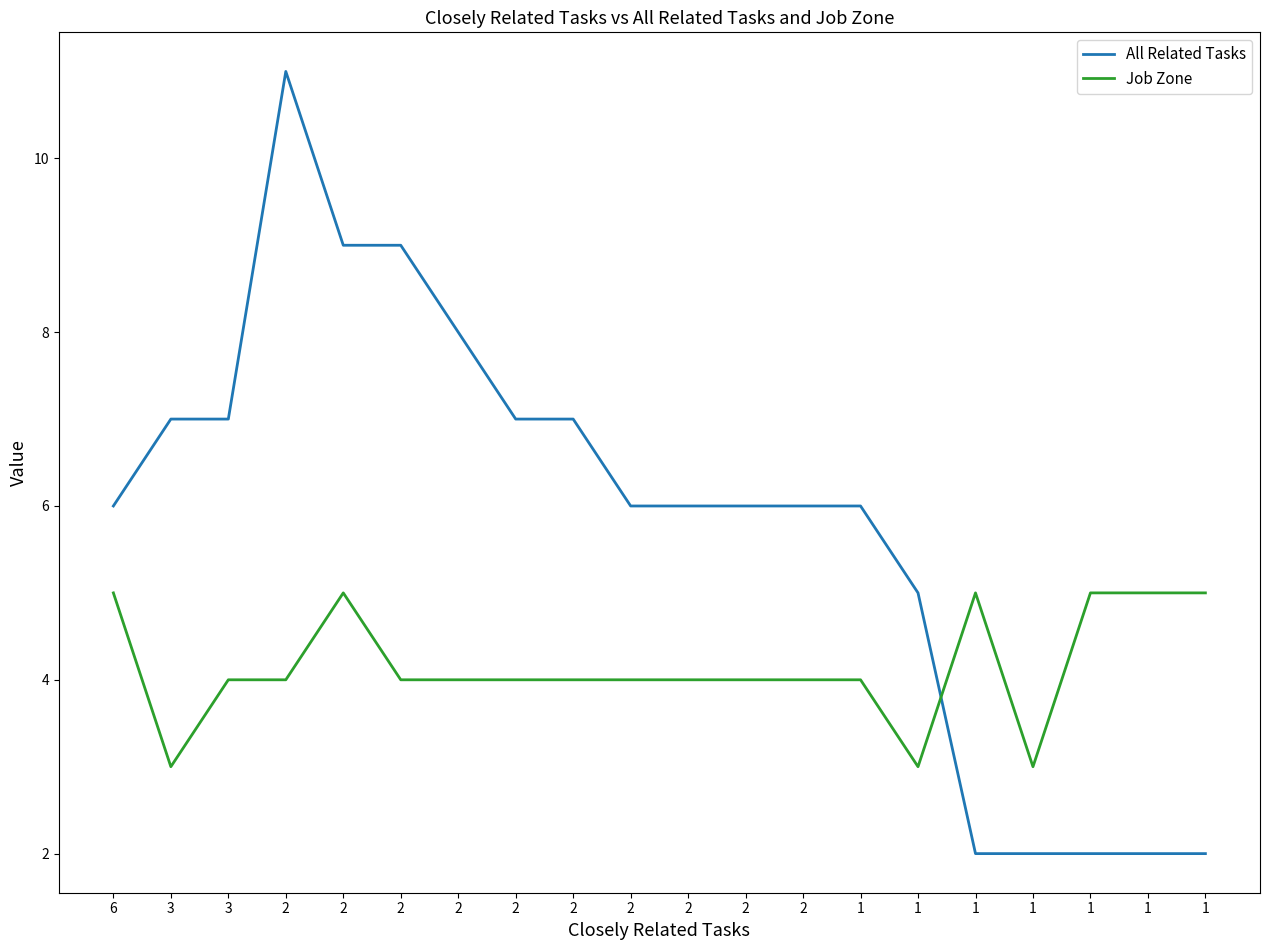

What is the difference between the Job Zone values at 1 and 2?

1